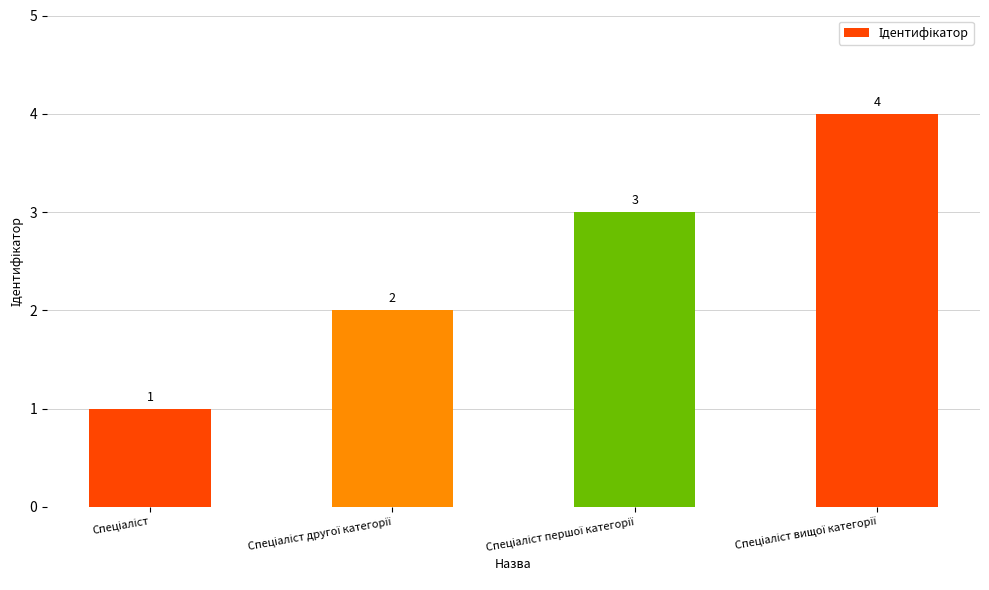

How many values are below 3?

2